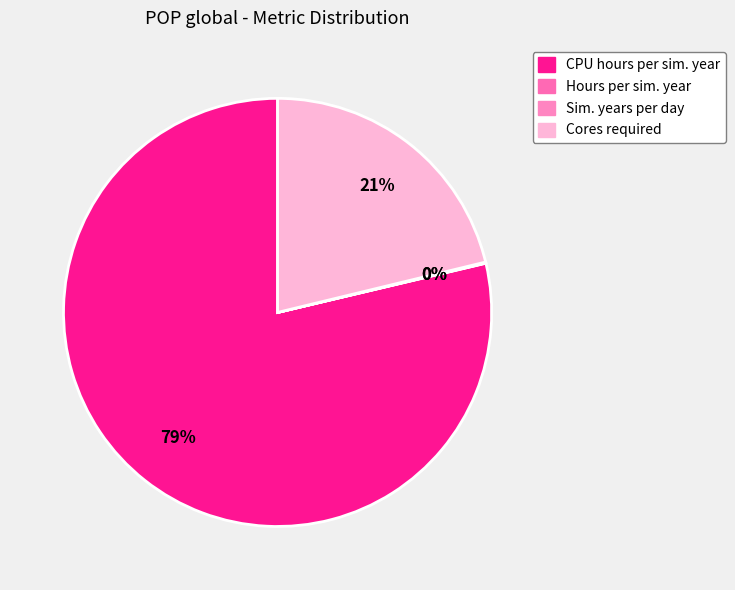

Which slice is the largest?

CPU hours per sim. year